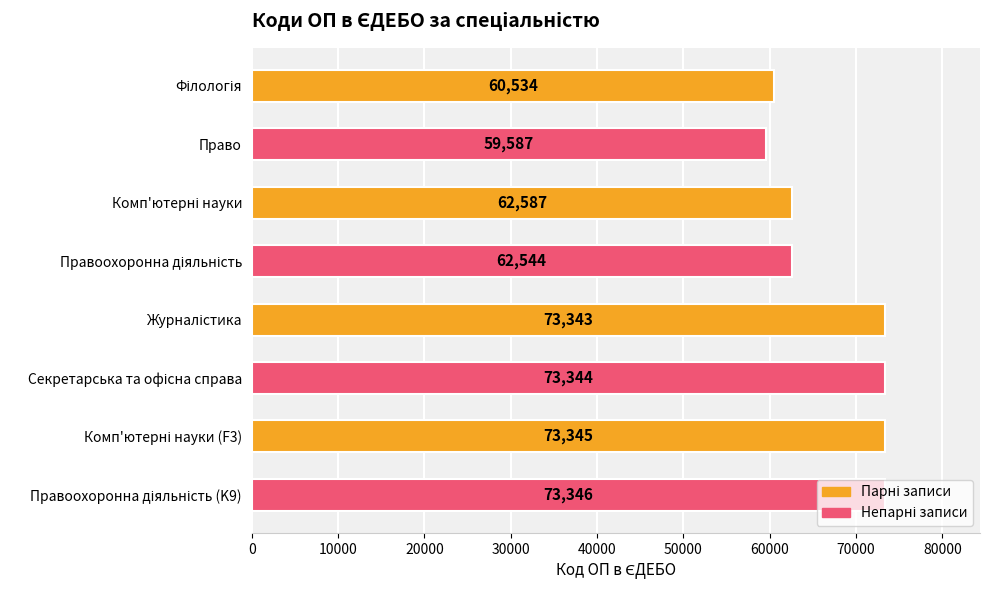

What is the difference between the maximum and minimum values?

13759